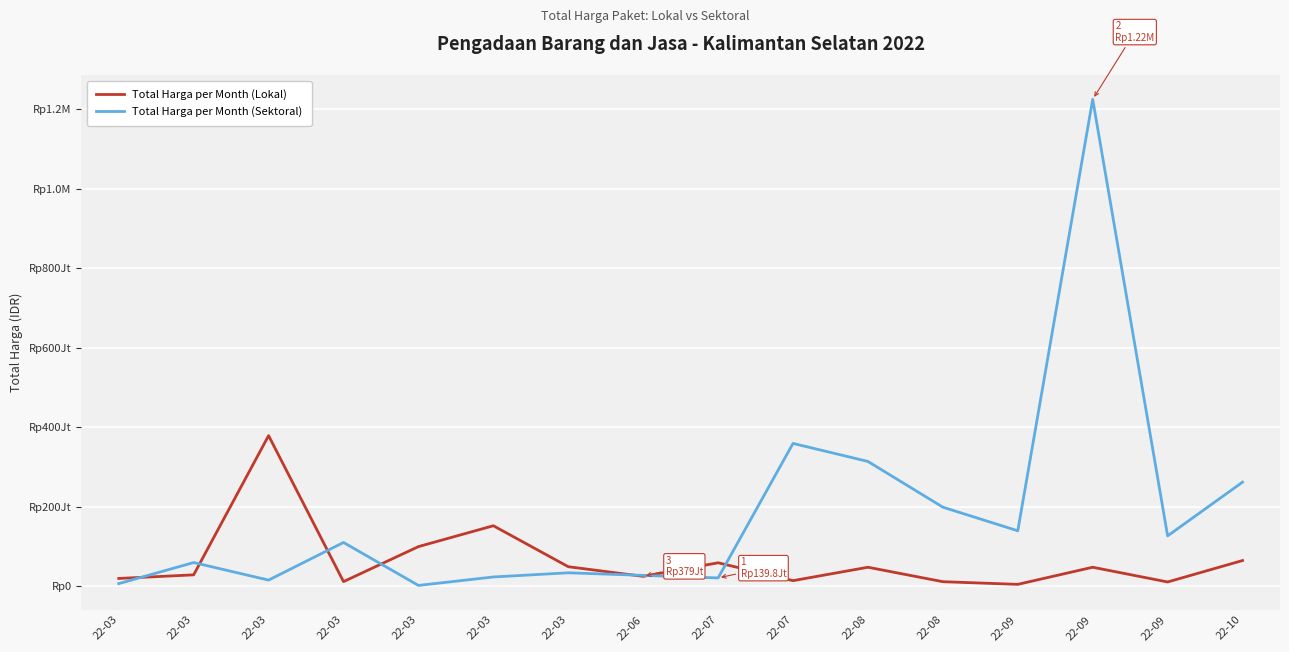

Where is the first local maximum for Total Harga per Month (Sektoral)?

22-03